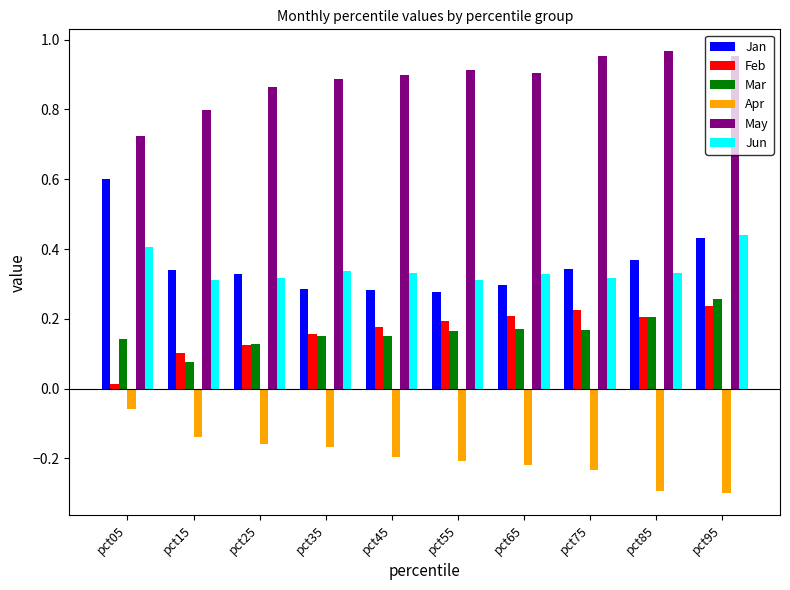

Which series has the widest spread of values?

Jan